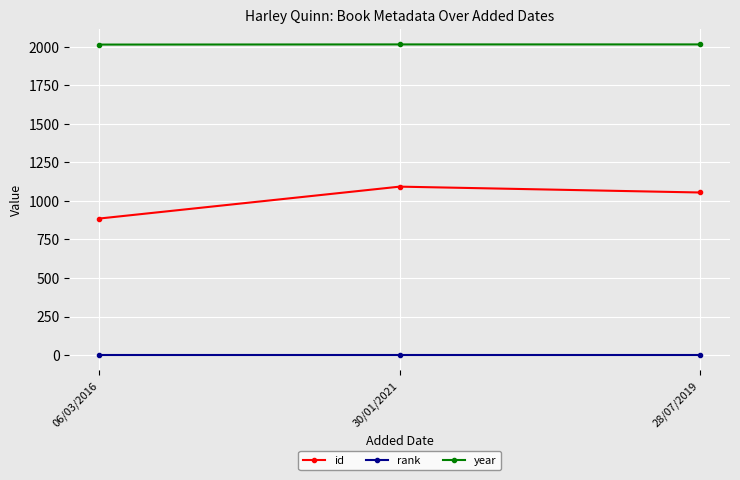

What is the highest value of the year series?

2016